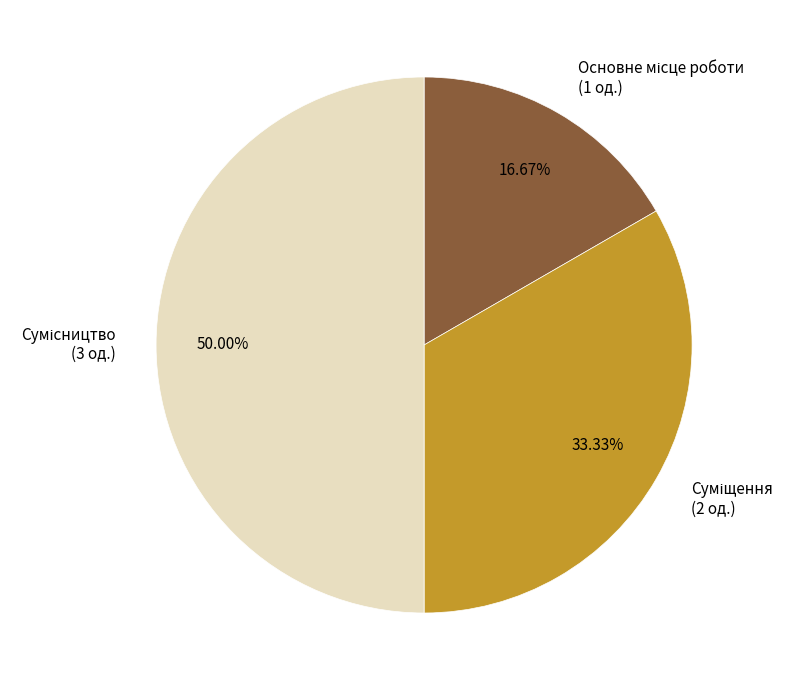

How many slices are in this pie chart?

3